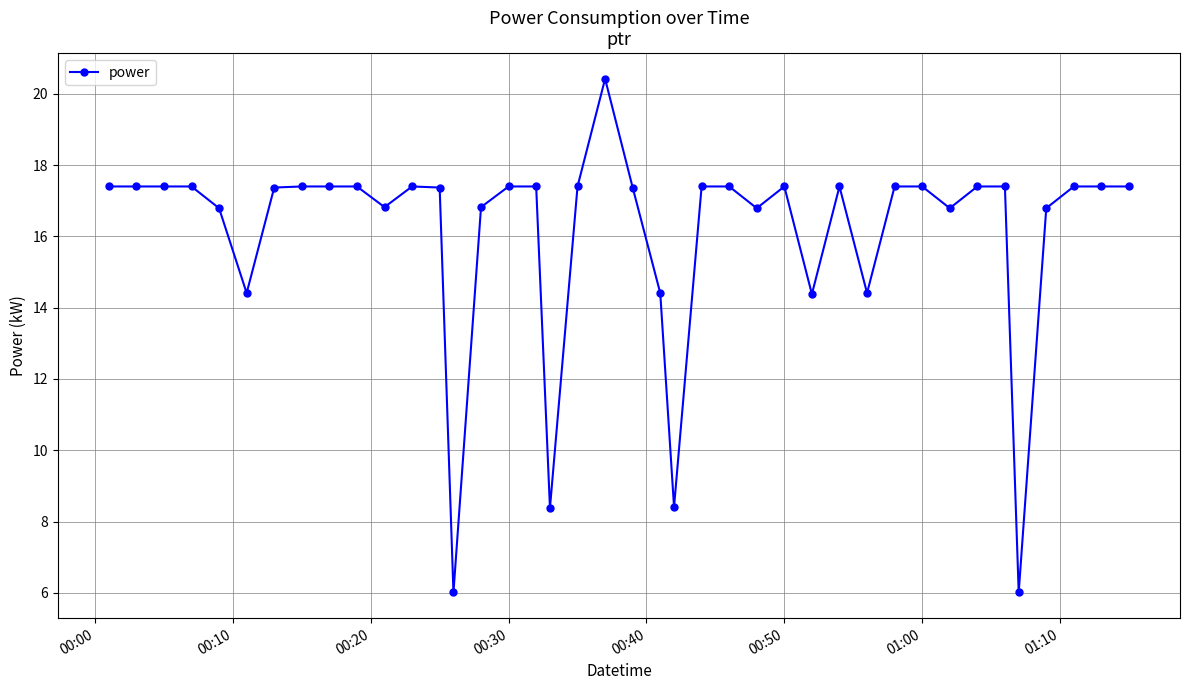

What is the average value?

16.1